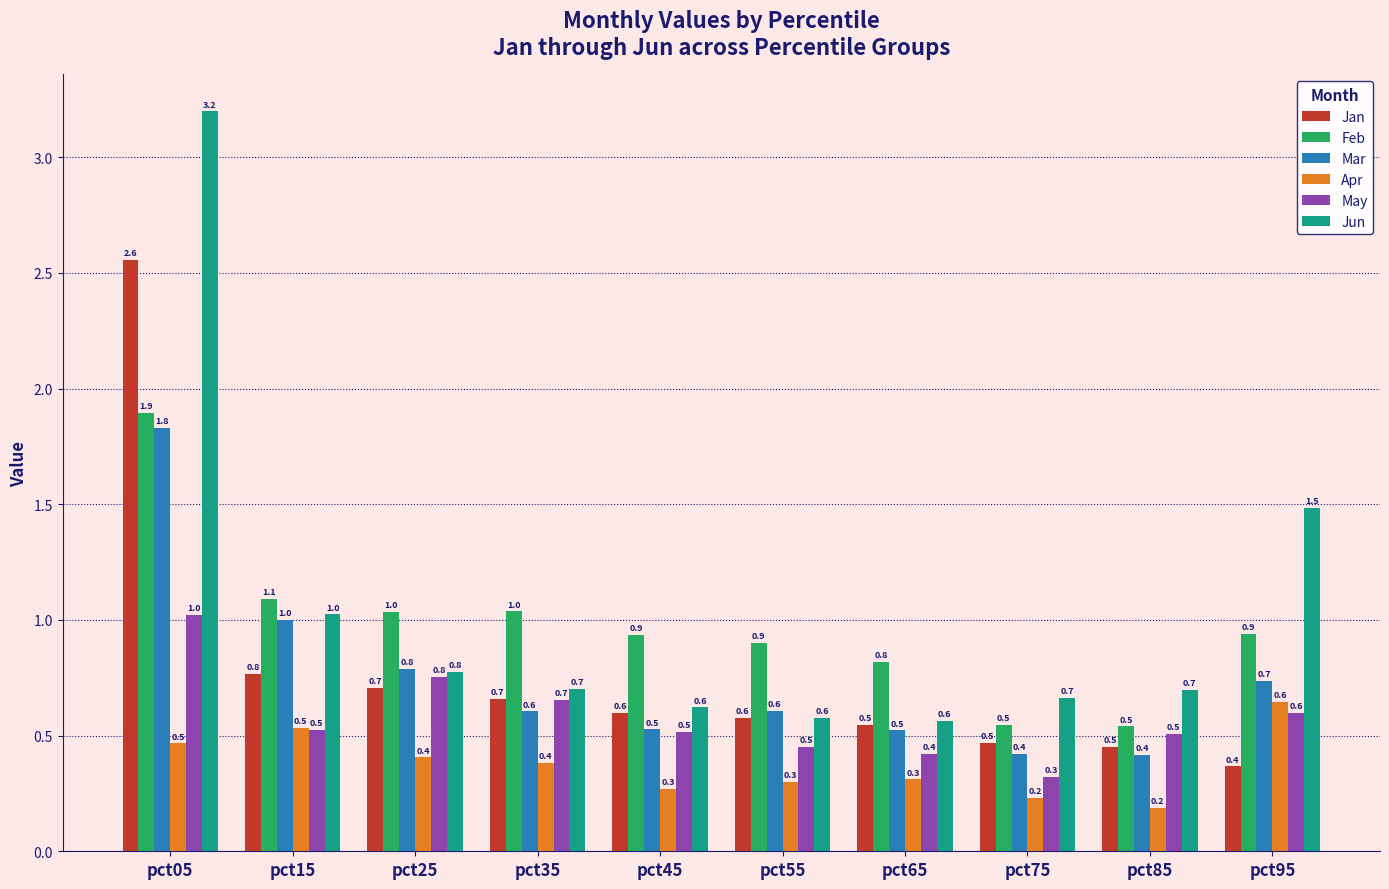

At how many categories does at least one series exceed 1?

5